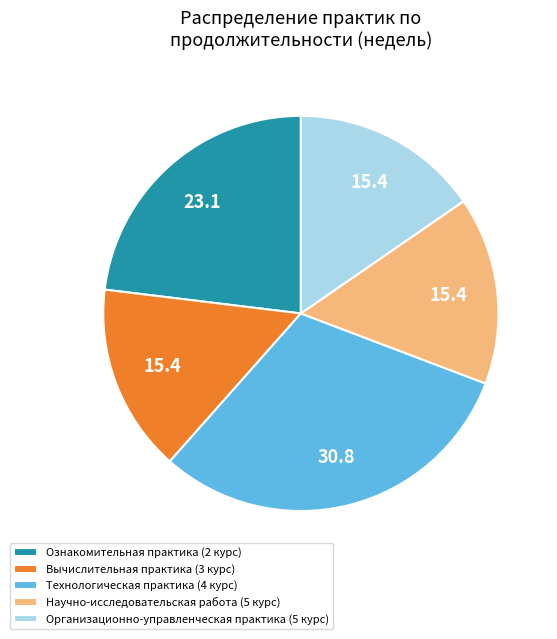

Does any single category account for the majority?

No